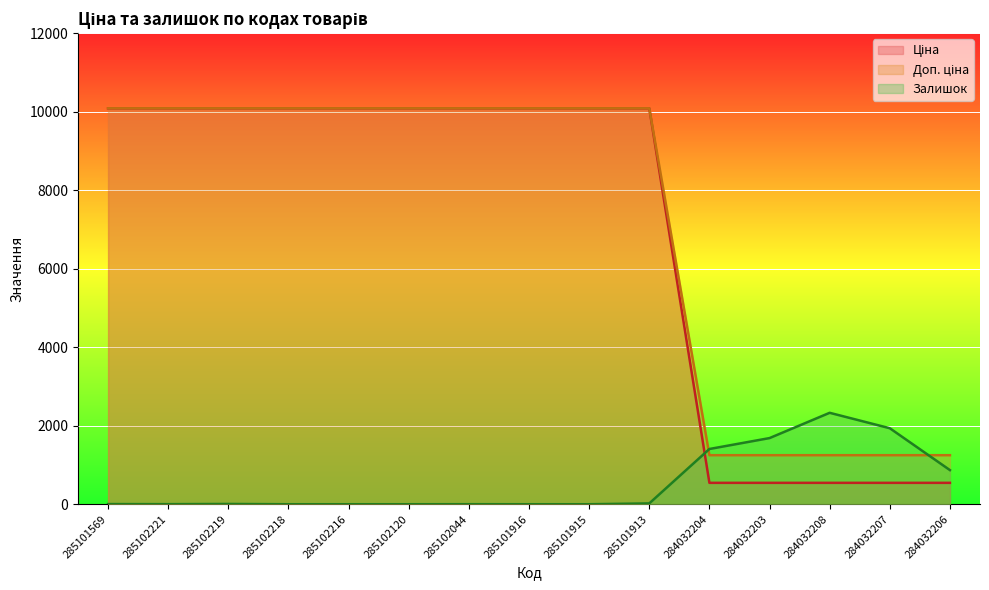

True or false: Доп. ціна has more than 2 interior local peaks.

False